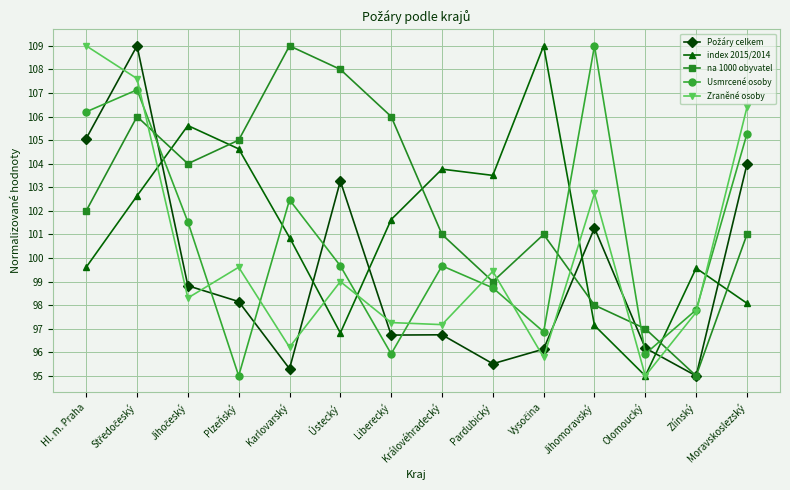

What is the approximate value of Usmrcené osoby at Zlínský?

97.8